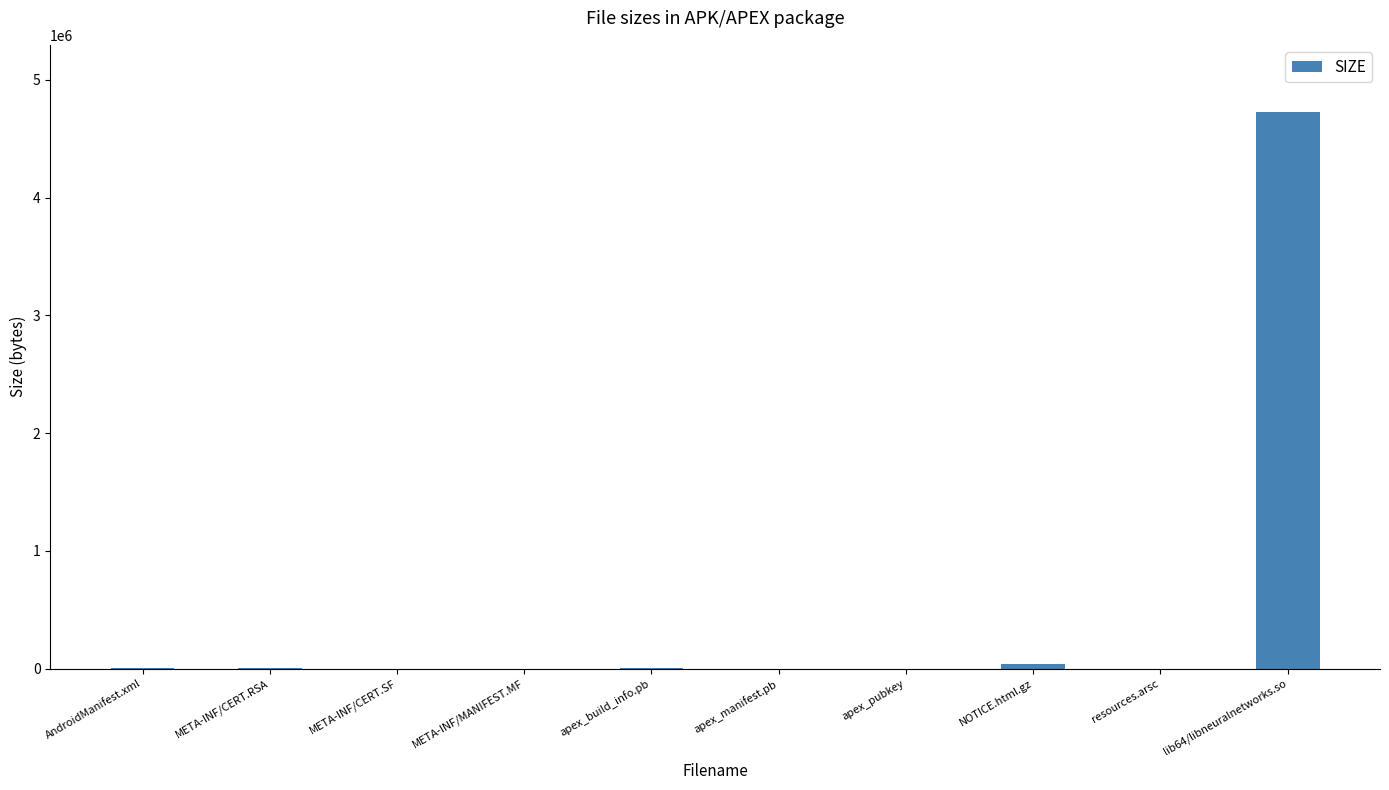

At which category does the chart reach its peak across all series?

lib64/libneuralnetworks.so